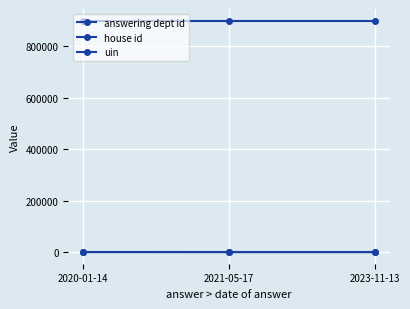

What position from the left is 2021-05-17?

2